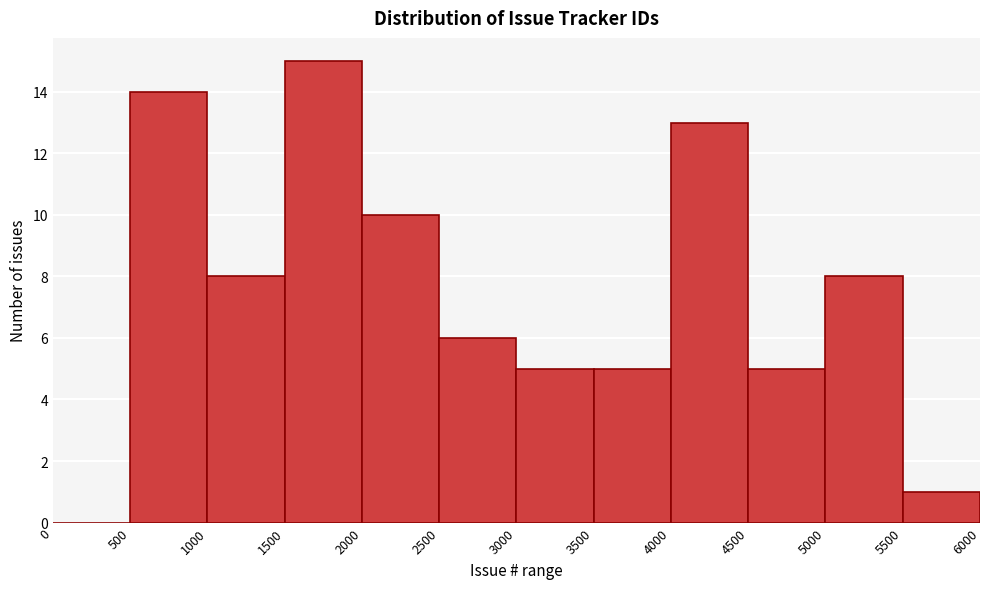

Which range on the x-axis has the tallest bar?

1500 to 2000